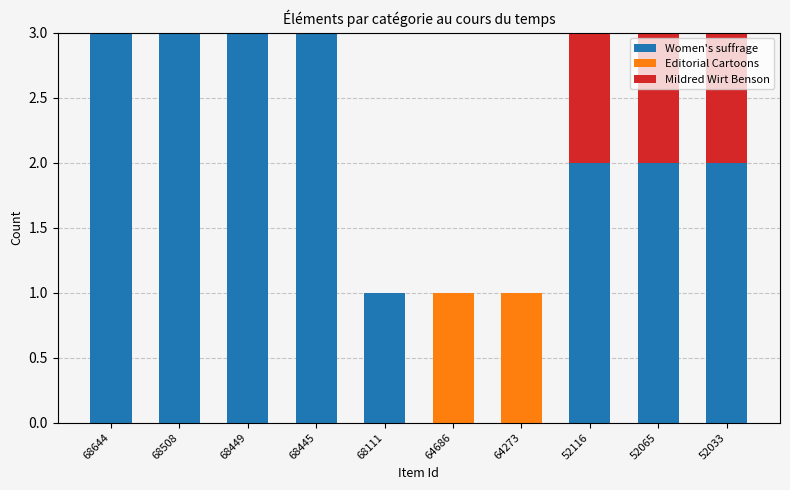

What is the sum of the Women's suffrage values at 68449 and 68111?

4